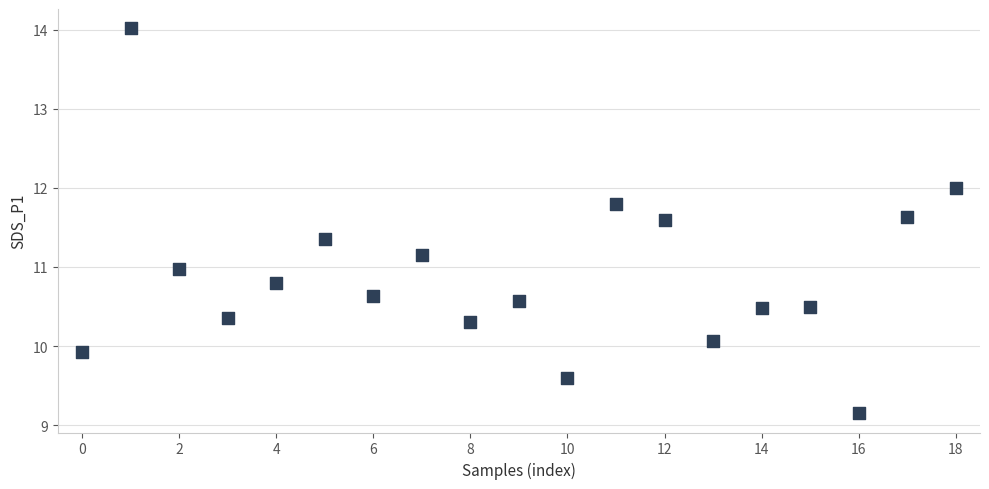

What is the range of Y values (max minus min)?

4.9